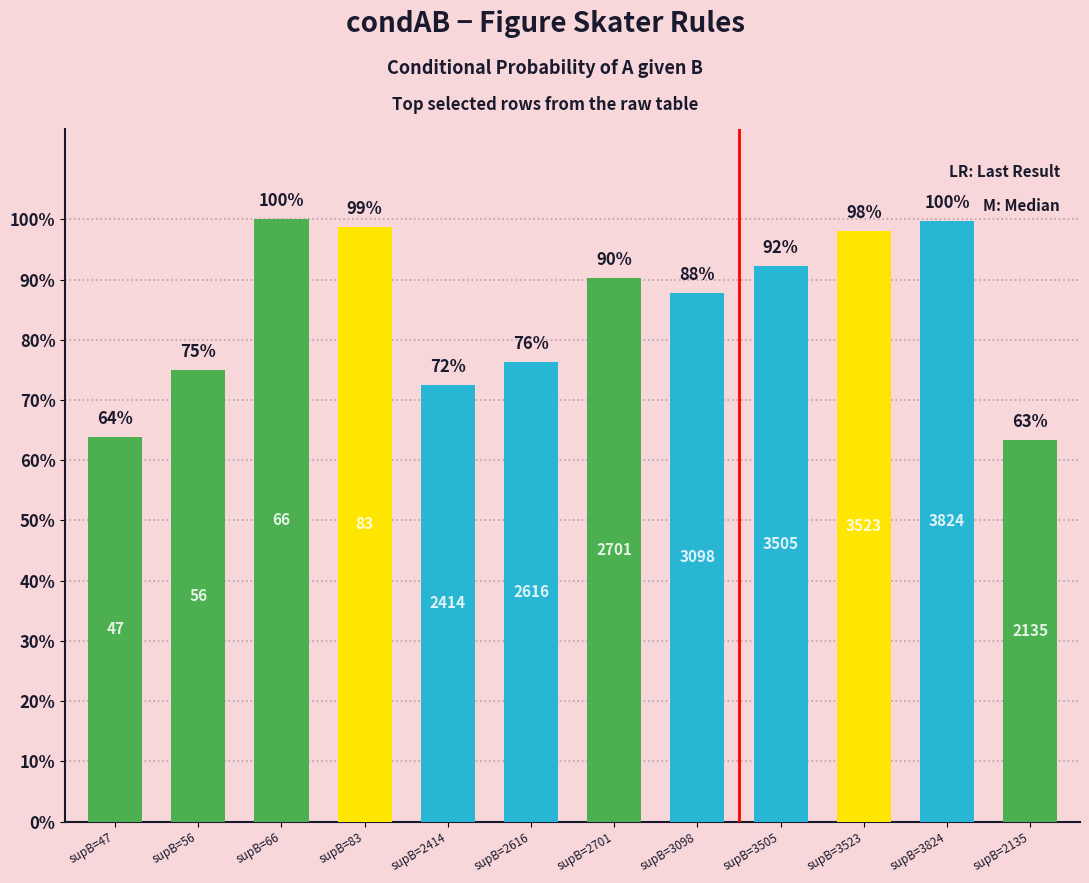

What is the value of the 9th bar from the left?

0.9